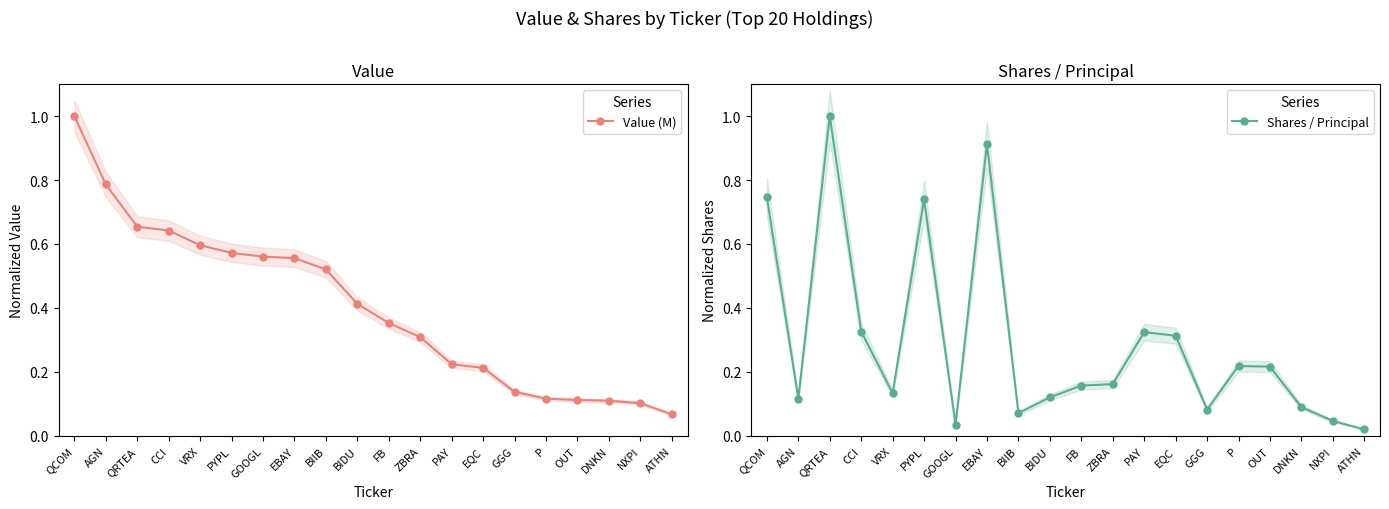

How many data points does each series have?

20